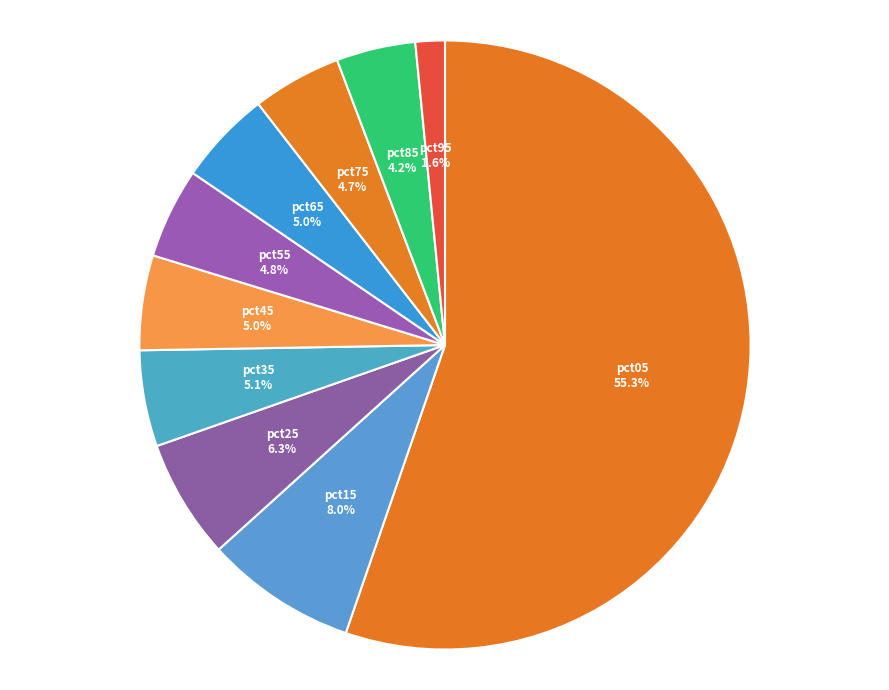

What is the majority slice?

pct05